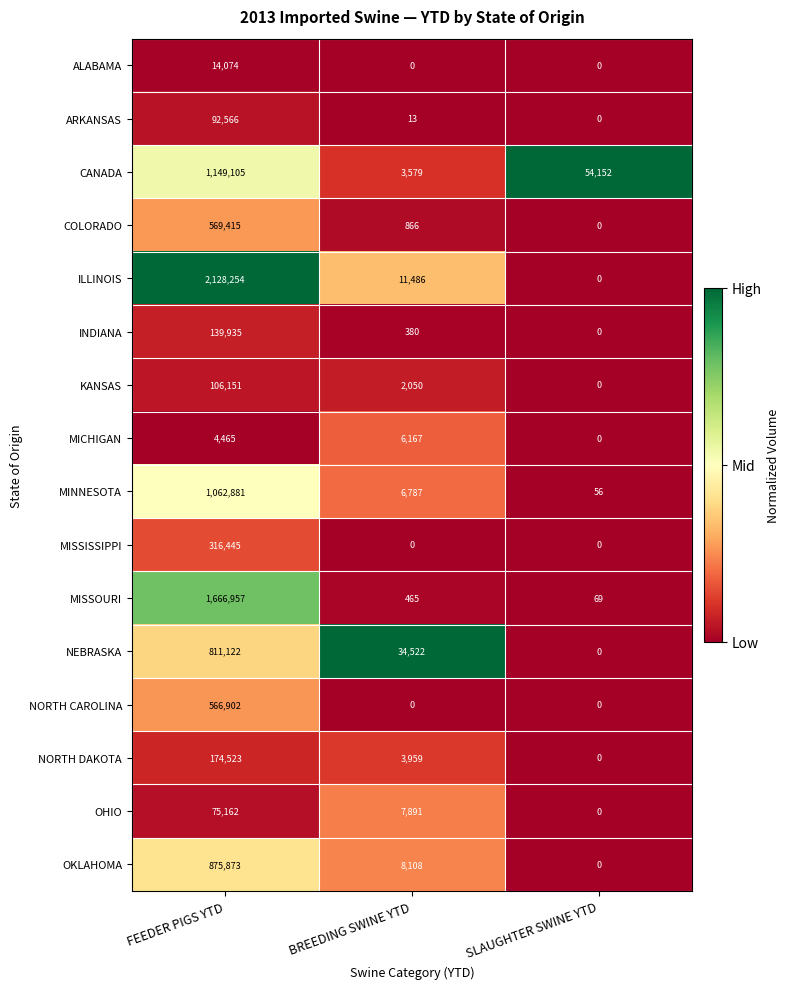

Rank the series by their maximum value, from highest to lowest.

ILLINOIS, MISSOURI, CANADA, MINNESOTA, OKLAHOMA, NEBRASKA, COLORADO, NORTH CAROLINA, MISSISSIPPI, NORTH DAKOTA, INDIANA, KANSAS, ARKANSAS, OHIO, ALABAMA, MICHIGAN